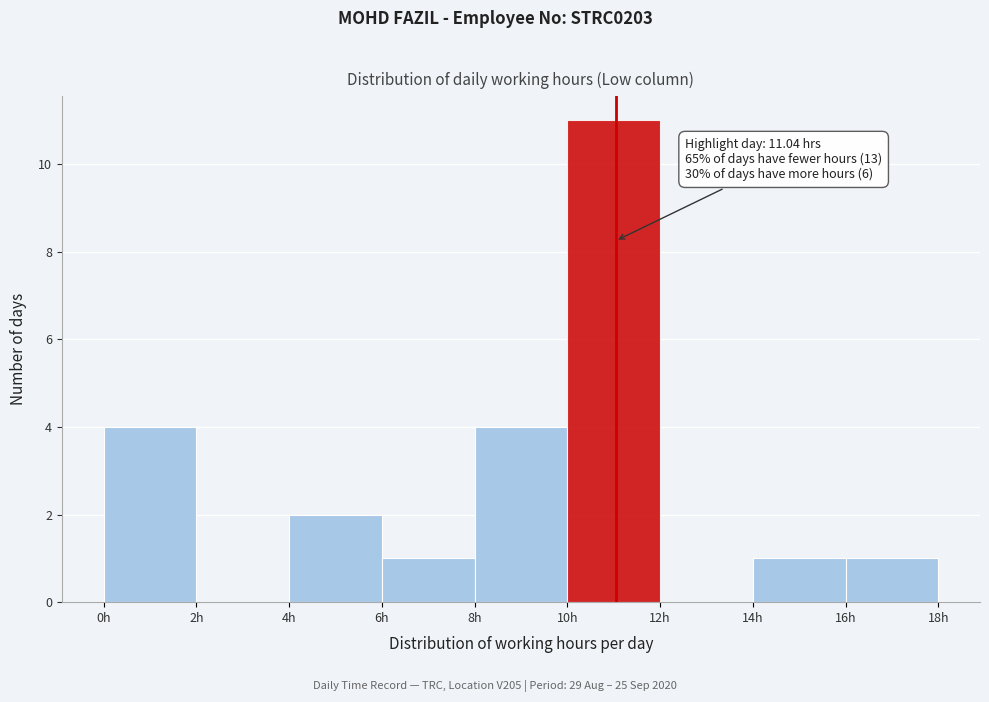

Which range on the x-axis has the tallest bar?

10 to 12